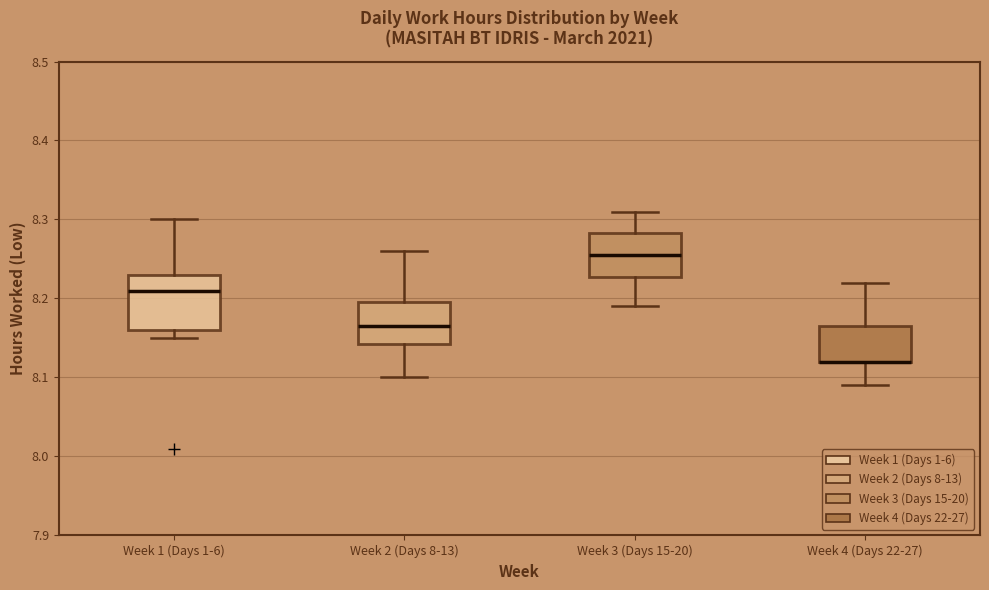

Reading left to right, read every box against the y-axis: the position of its median line, the range the box covers, and the ends of its whiskers. The values are not printed on the chart, so give them approximately, as read against the axis.

Week 1 (Days 1-6): median 8.21, box 8.16 to 8.23, whiskers 8.15 to 8.30
Week 2 (Days 8-13): median 8.17, box 8.14 to 8.20, whiskers 8.10 to 8.26
Week 3 (Days 15-20): median 8.26, box 8.23 to 8.28, whiskers 8.19 to 8.31
Week 4 (Days 22-27): median 8.12 (drawn on the box's lower edge), box 8.12 to 8.17, whiskers 8.09 to 8.22